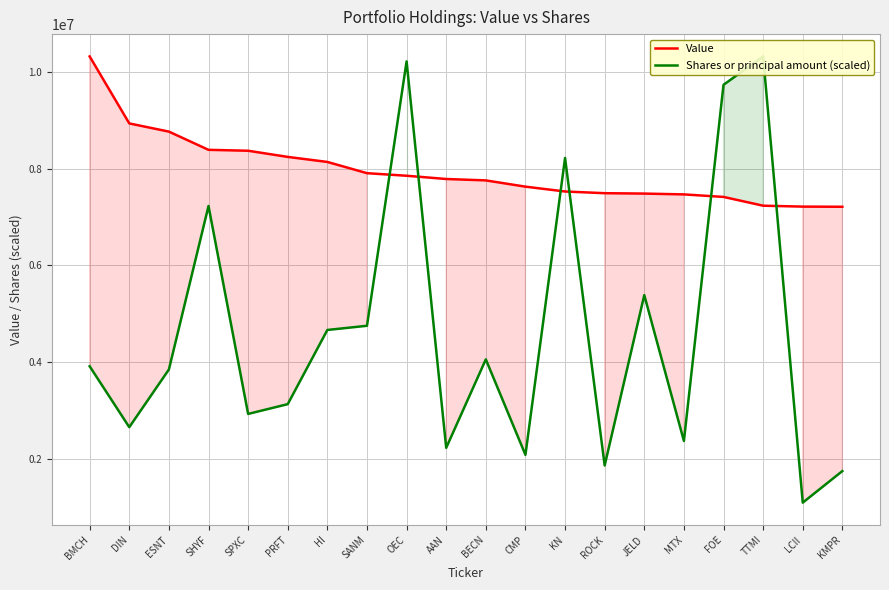

What is the difference between the second highest and second lowest values in the Shares or principal amount (scaled) series?

8455771.6